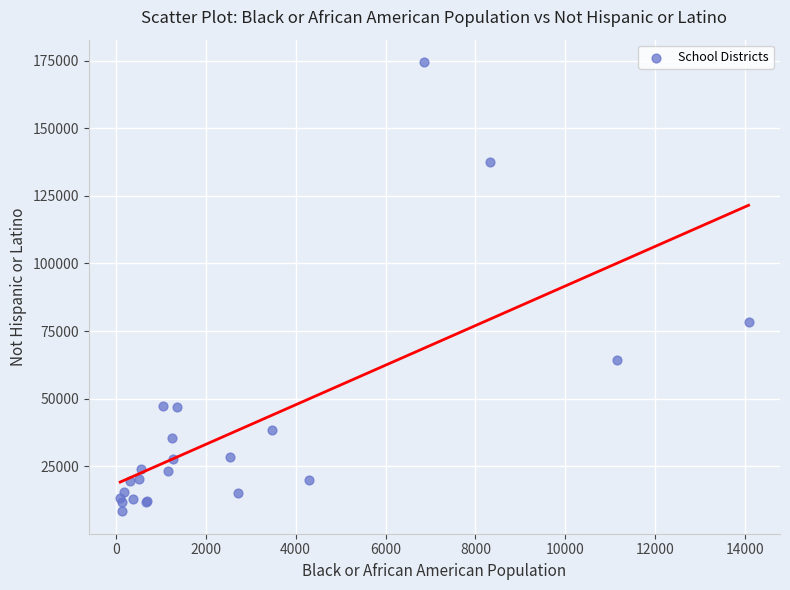

What Y value in the scatter plot is closest to 91393?

78341